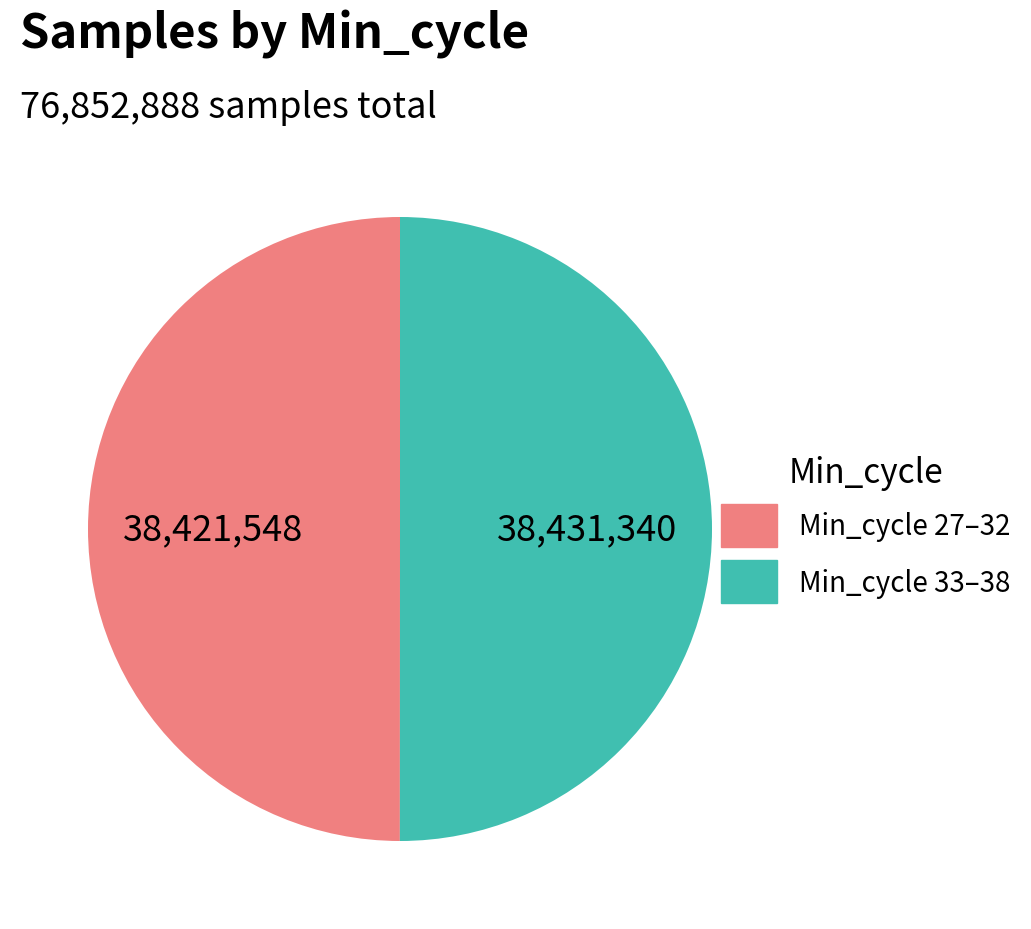

How many segments does this pie chart have?

2